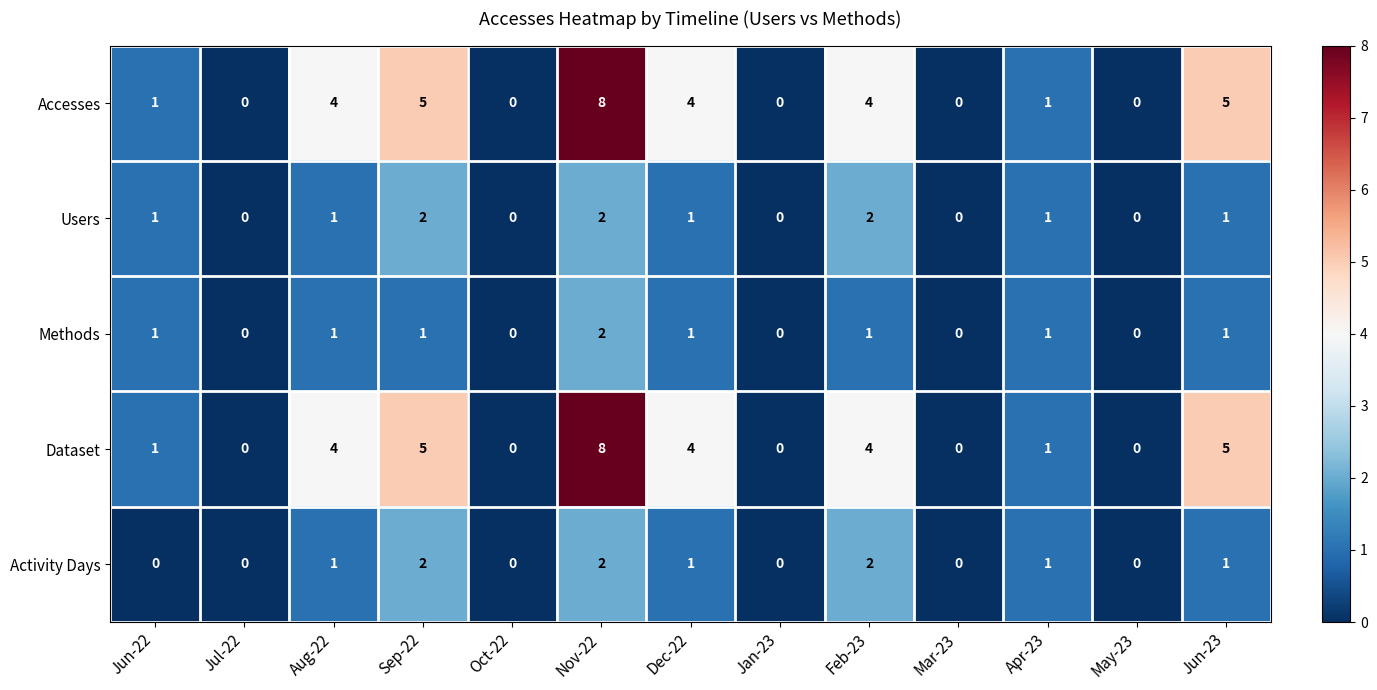

What is the difference between the maximum and minimum values in the Accesses series?

8